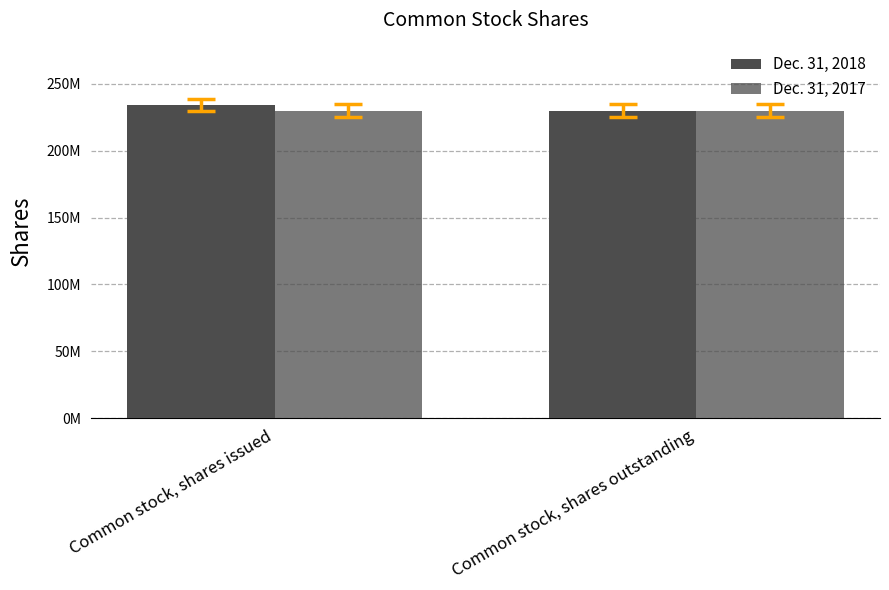

Which series has the widest spread of values?

Dec. 31, 2018